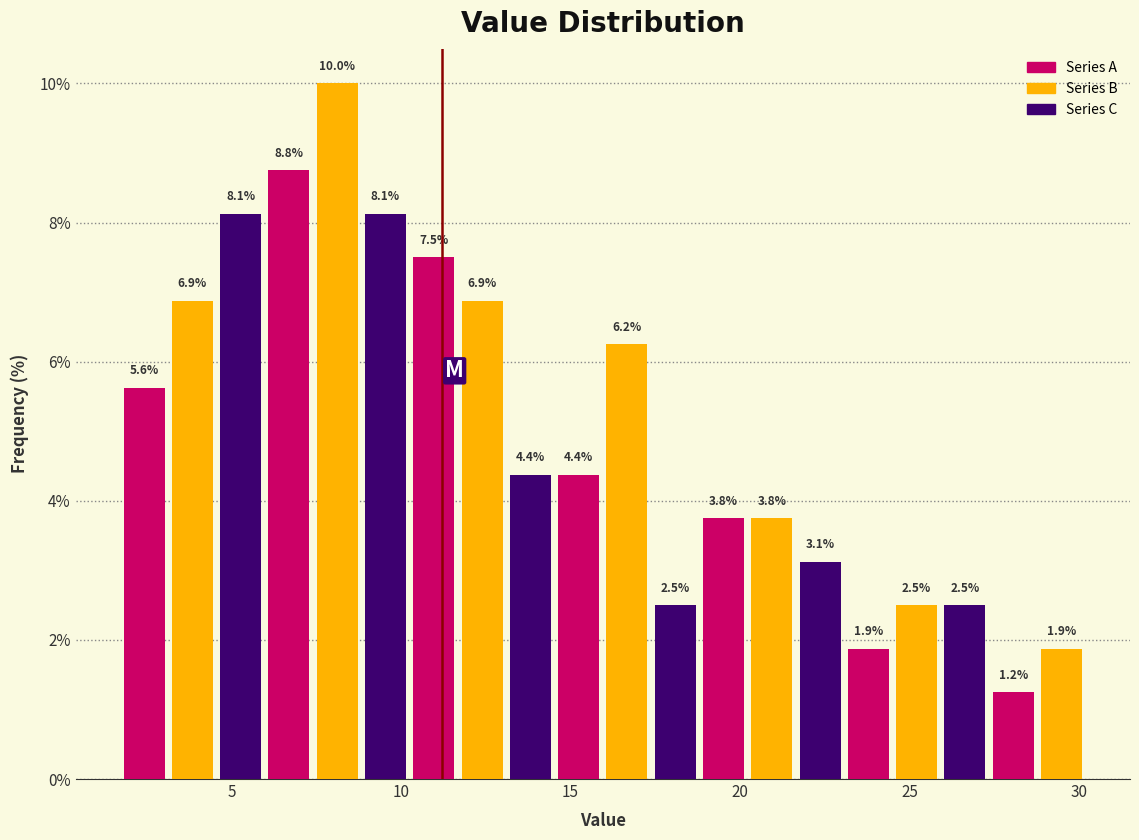

Read against the x-axis, roughly where is the centre of the tallest bar?

8.0